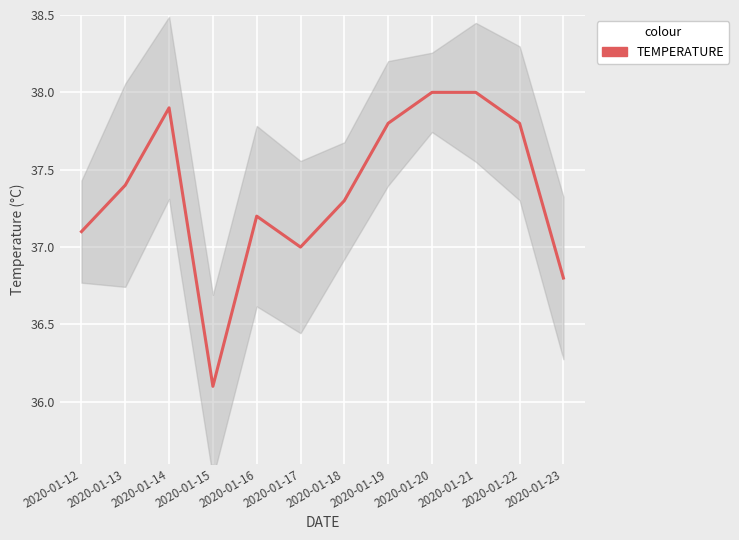

How many lines are shown in the chart?

1